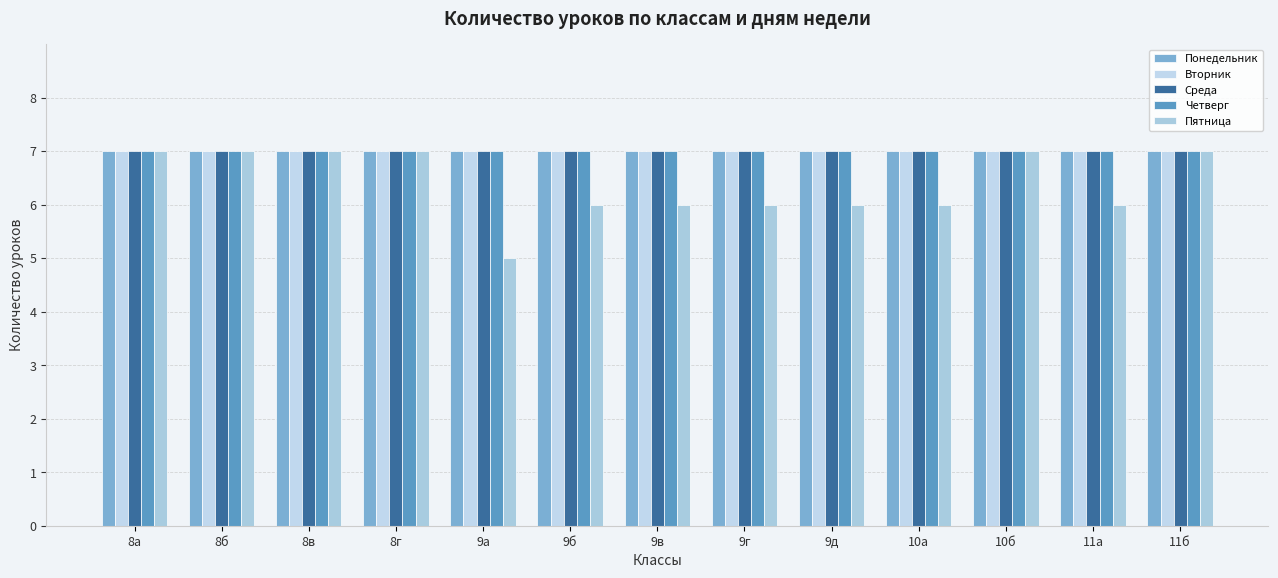

What position from the right is 8б?

12